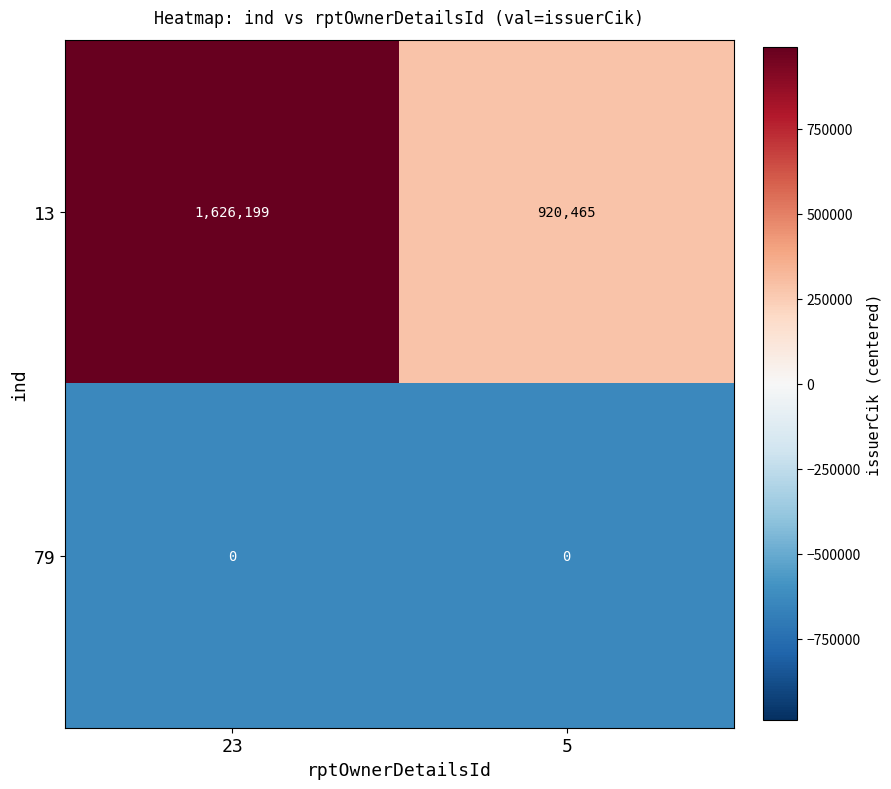

How many categories are shown in the chart?

2